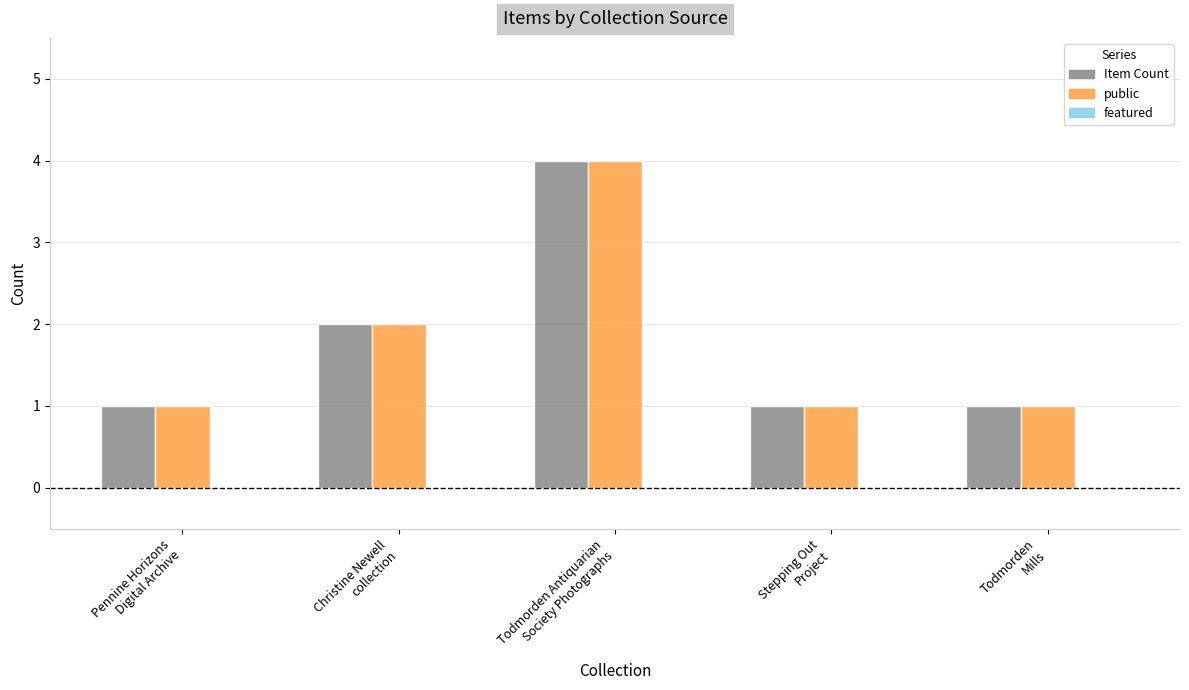

How many bars are there in total?

10